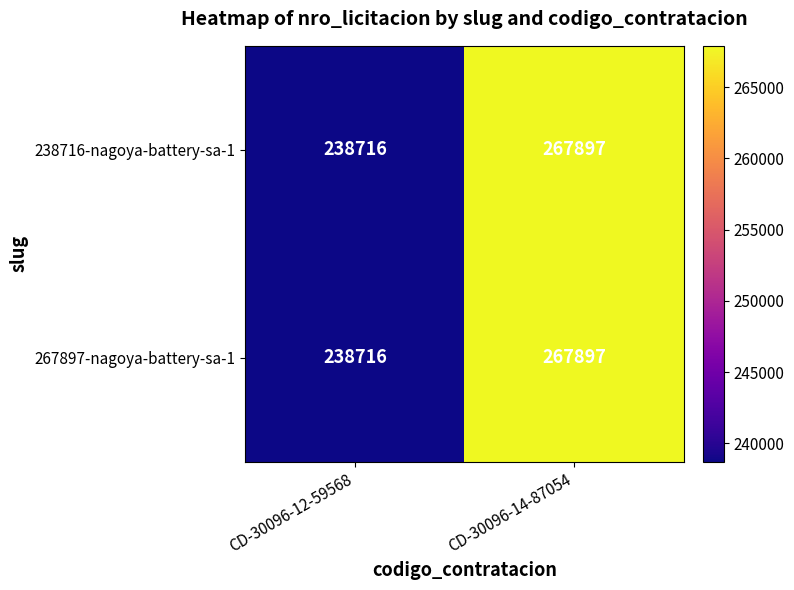

What is the difference between the 267897-nagoya-battery-sa-1 values at CD-30096-14-87054 and CD-30096-12-59568?

29181